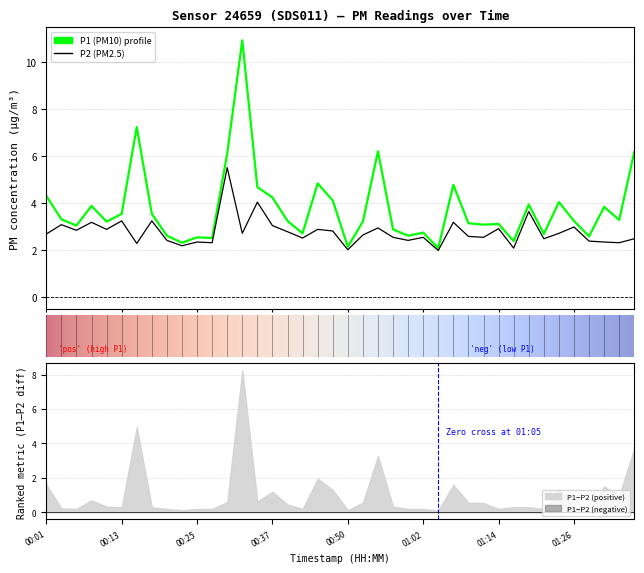

What is the difference between the second highest and minimum values in the P2 series?

2.1